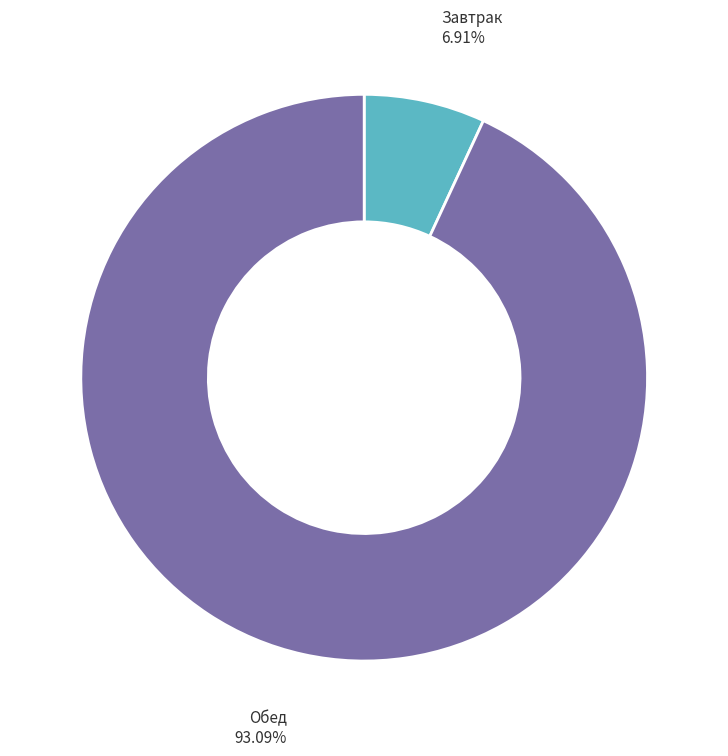

The Завтрак slice represents 13% of the pie. True or false?

False